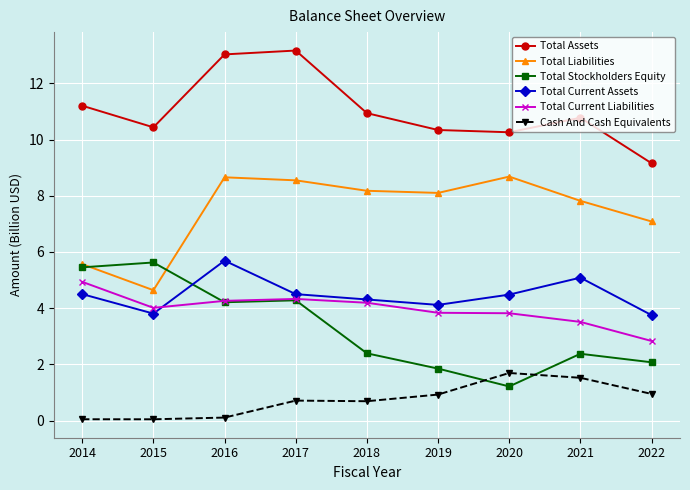

What is the lowest value of the Total Liabilities series?

4.6